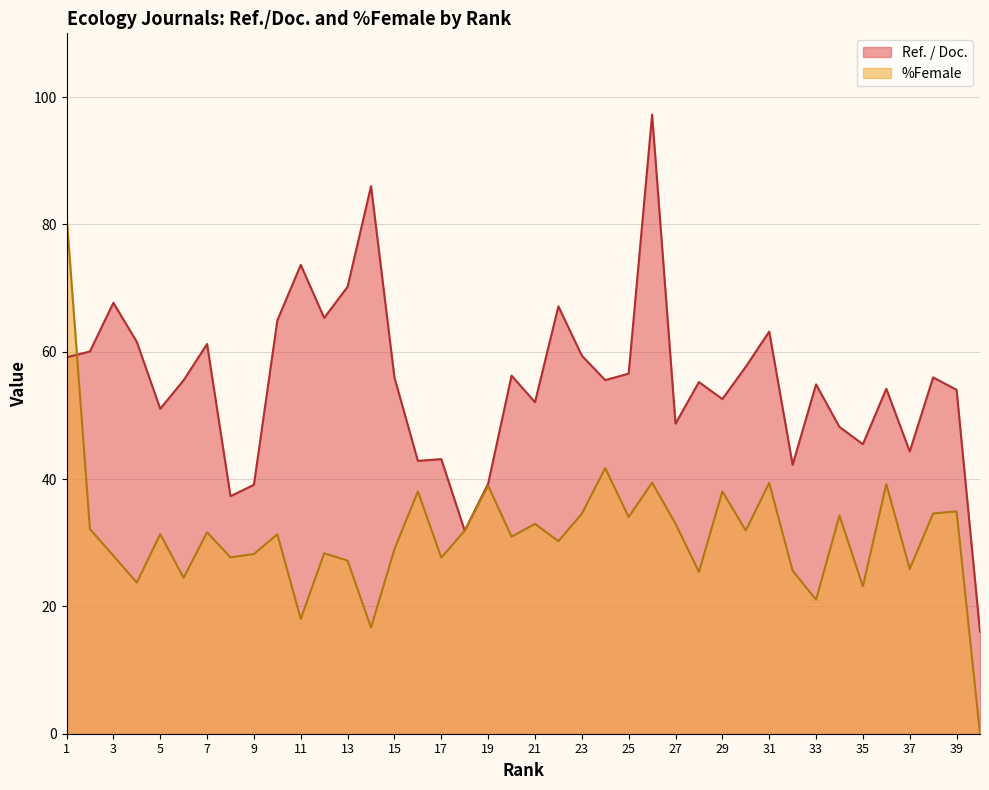

How many interior local valleys does the Ref. / Doc. series have?

12